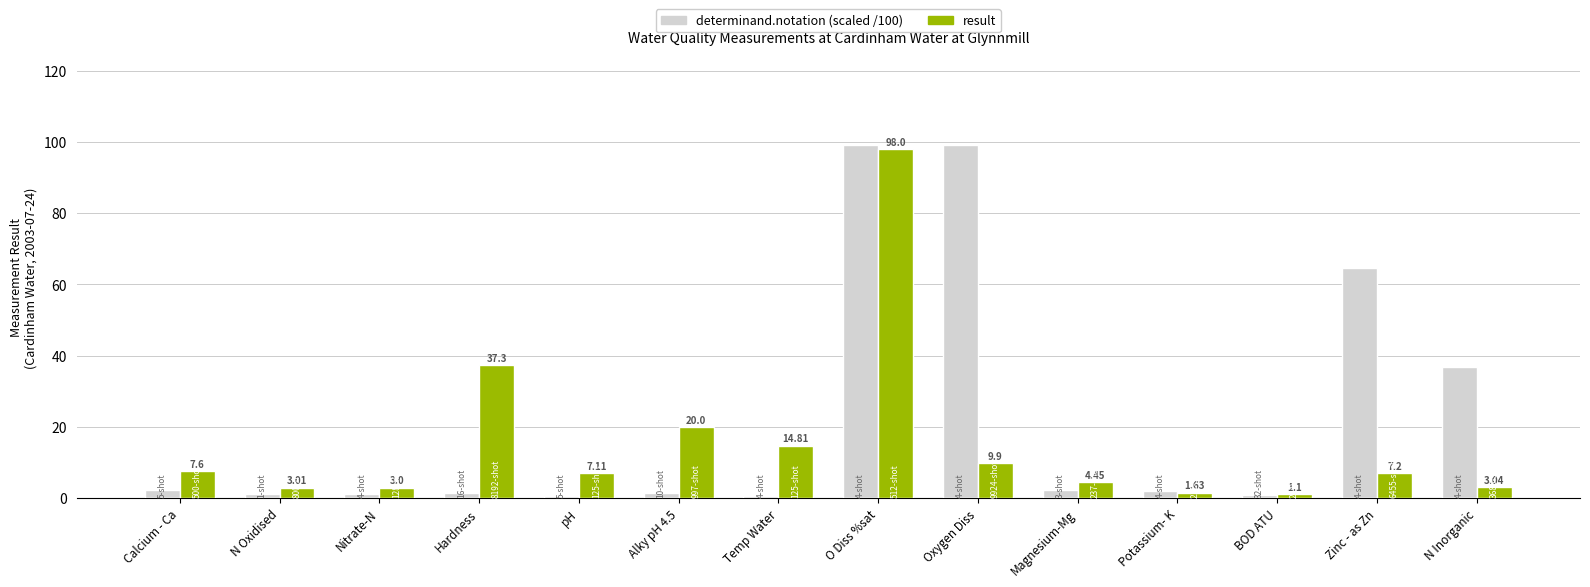

Which category has the highest value across all series?

Oxygen Diss